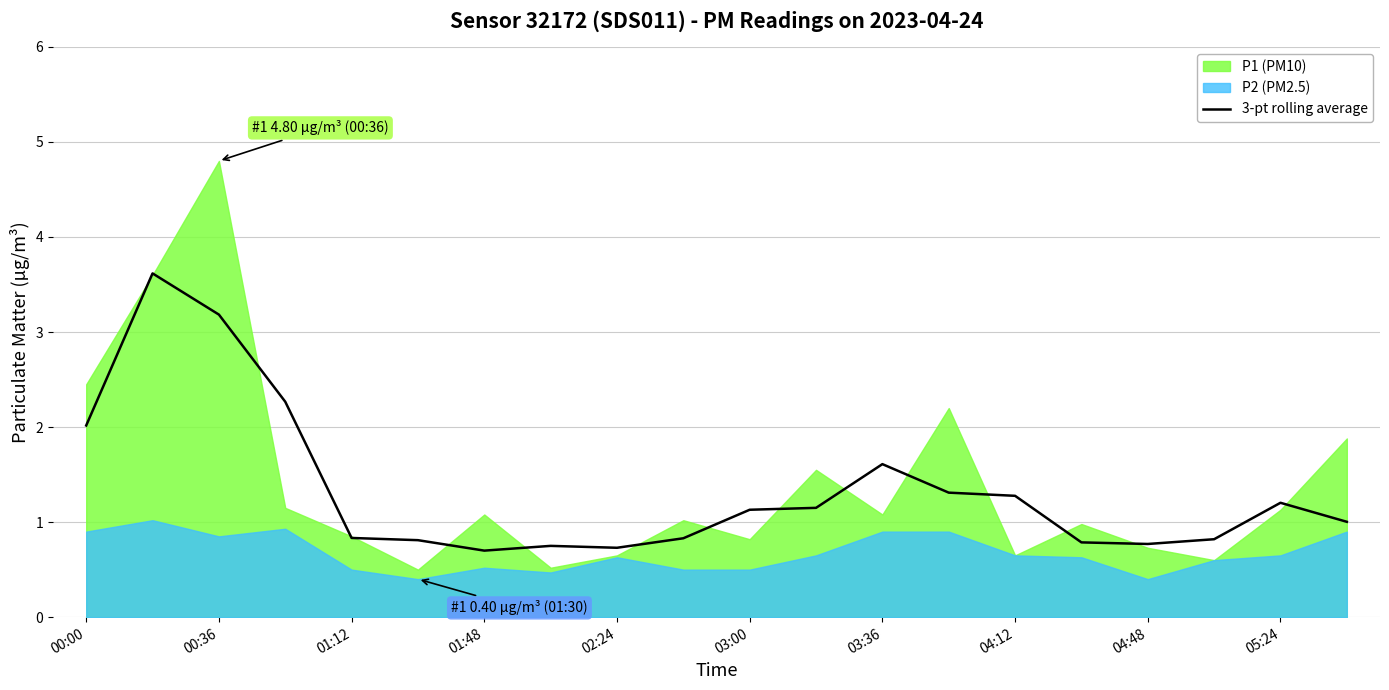

At which label is the value closest to 2?

00:00